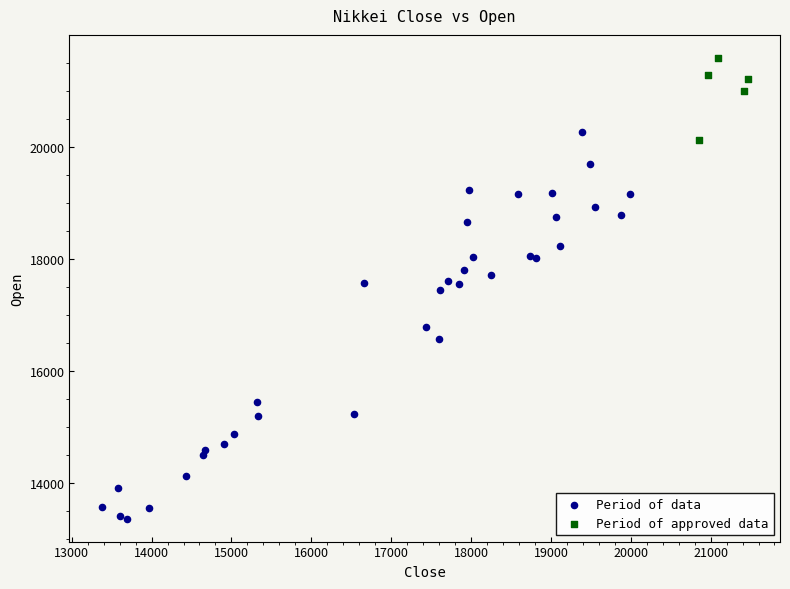

Which series has the widest spread of Y values?

Period of data